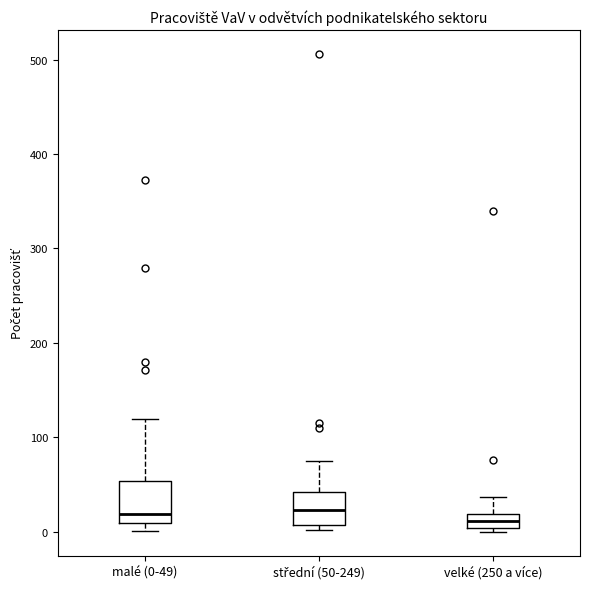

Where is the upper edge of the box for velké (250 a více) on the y-axis? The values are not printed on the chart, so give them approximately, as read against the axis.

20